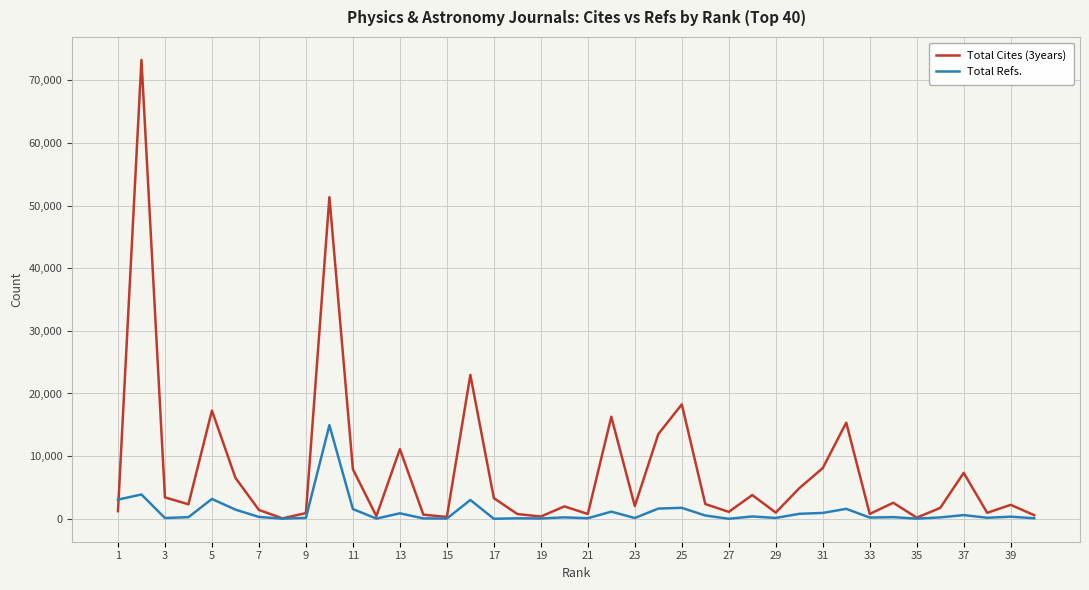

How many lines are shown in the chart?

2